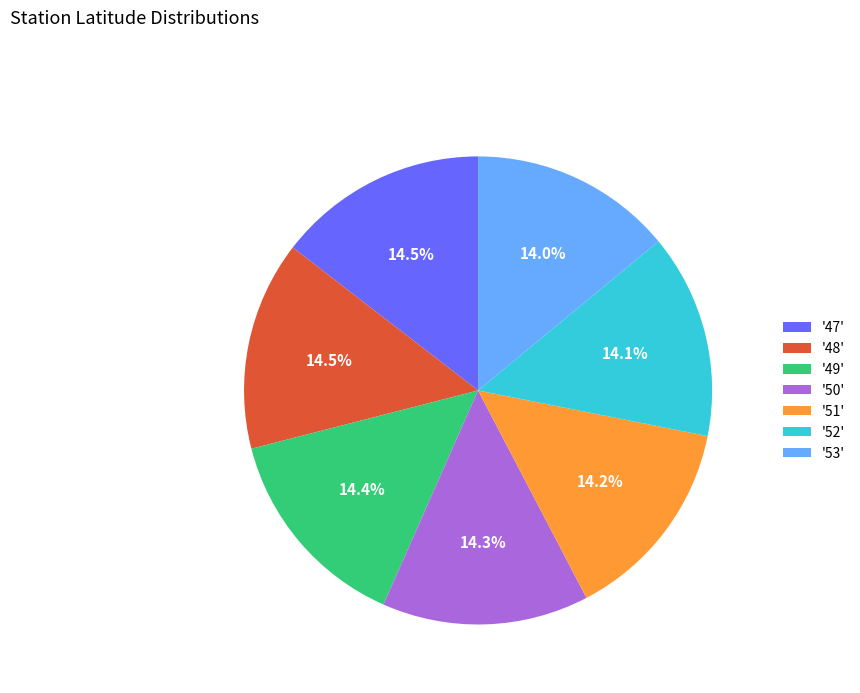

Is there a majority slice in this chart?

No